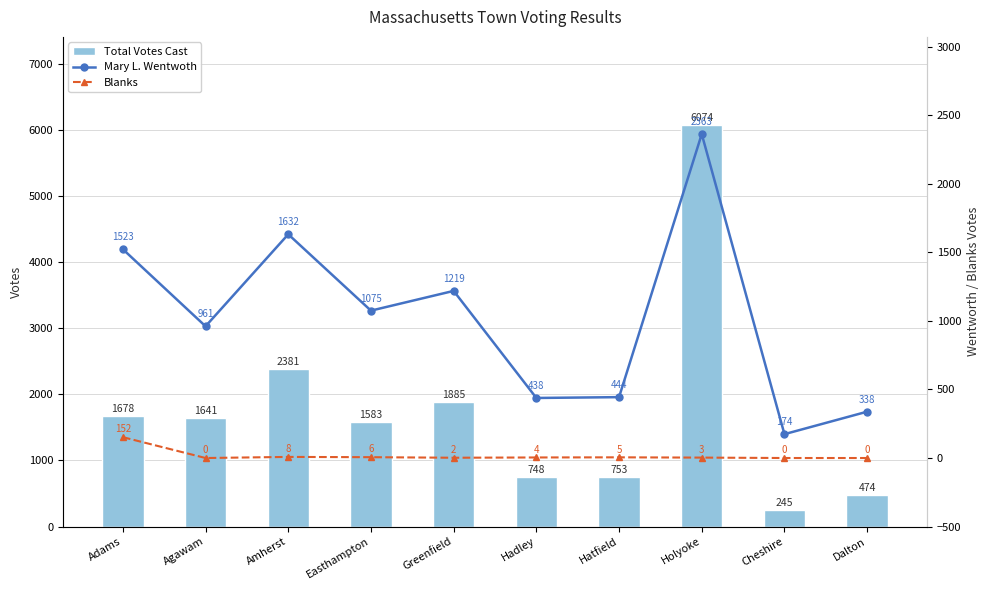

What is the minimum value for Total Votes Cast?

245